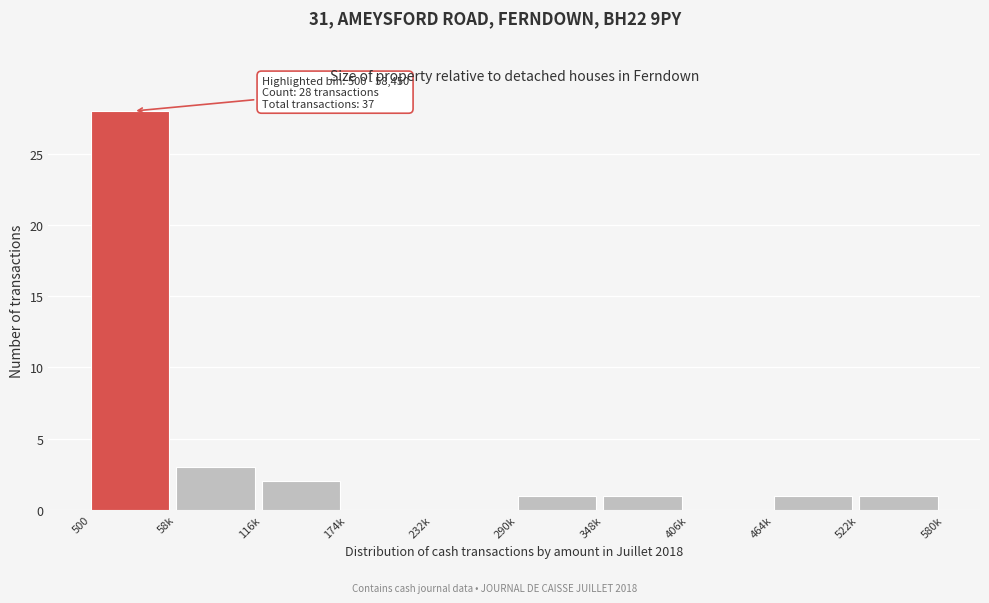

Reading right to left, what are all the values shown in this chart?

522k=1	464k=1	406k=0	348k=1	290k=1	232k=0	174k=0	116k=2	58k=3	500=28